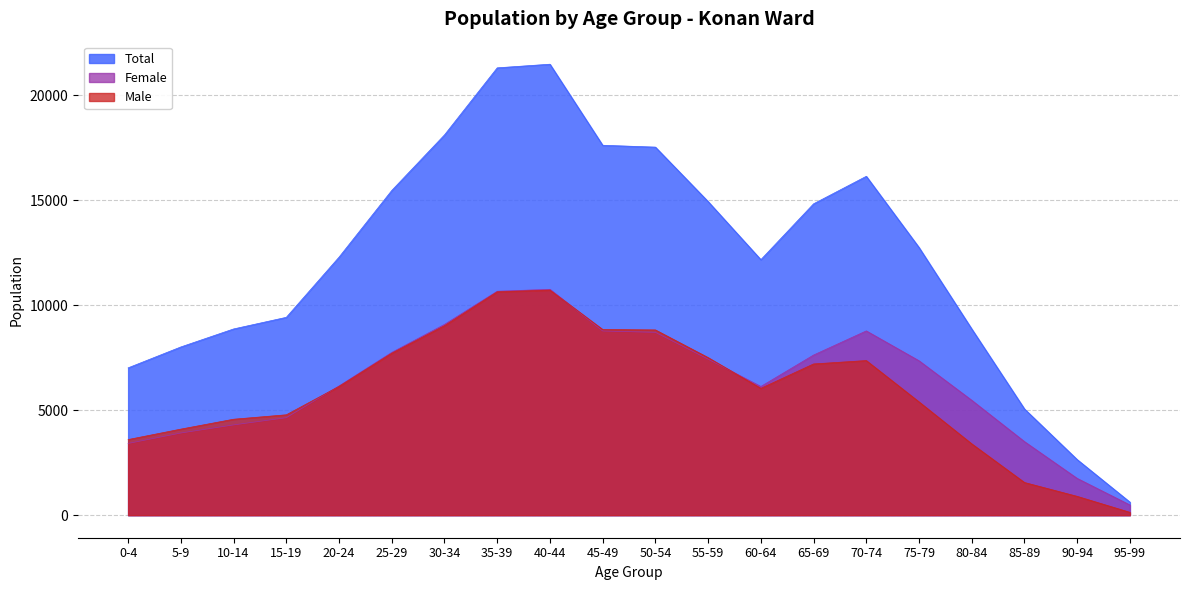

Reading left to right, transcribe all the data shown in this chart.

Total: 7019	8015	8872	9426	12293	15470	18117	21312	21485	17623	17535	14941	12173	14834	16145	12753	8871	5060	2647	621
Male: 3602	4100	4571	4782	6136	7716	9028	10643	10725	8847	8826	7508	6042	7205	7366	5397	3398	1556	896	135
Female: 3417	3915	4301	4644	6157	7754	9089	10669	10760	8776	8709	7433	6131	7629	8779	7356	5473	3504	1751	486